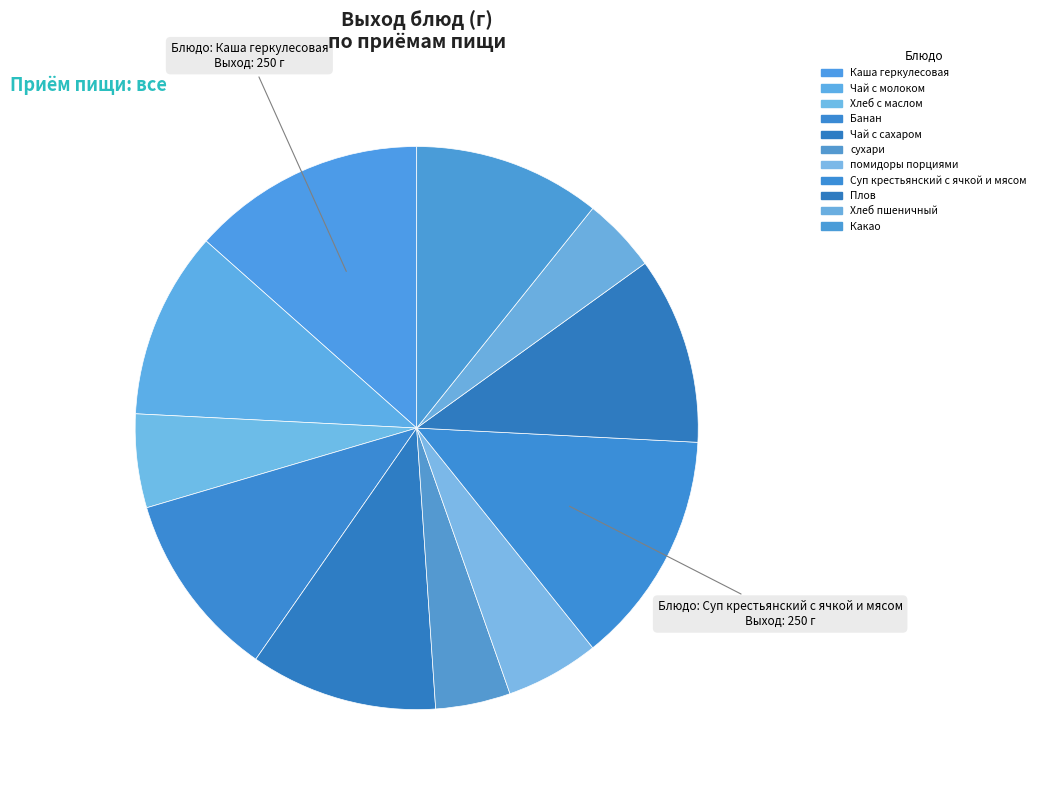

Count the number of slices in the pie.

11